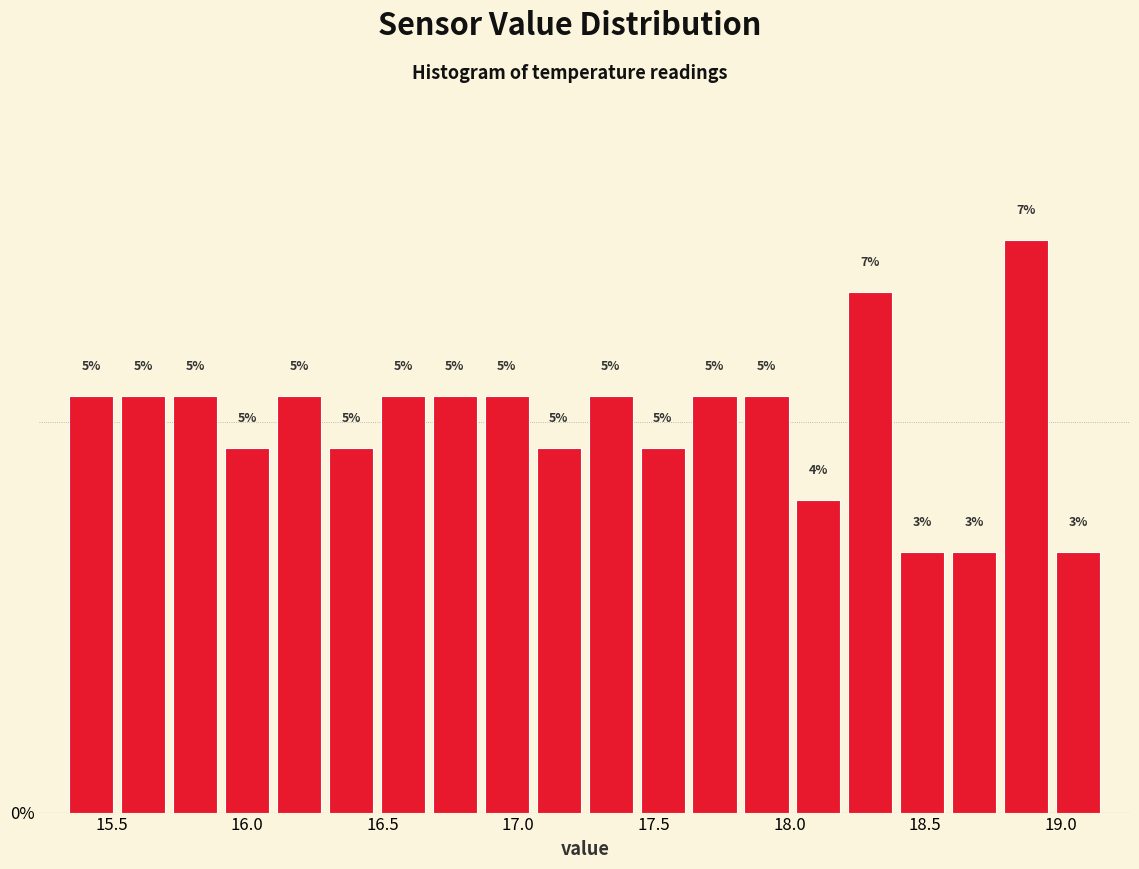

Read against the x-axis, roughly where is the centre of the tallest bar?

18.85